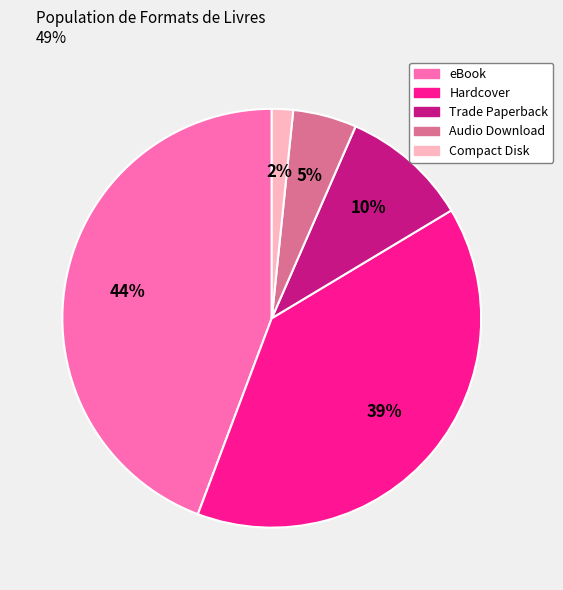

To the nearest percent, what is the combined percentage of eBook and Trade Paperback?

54%